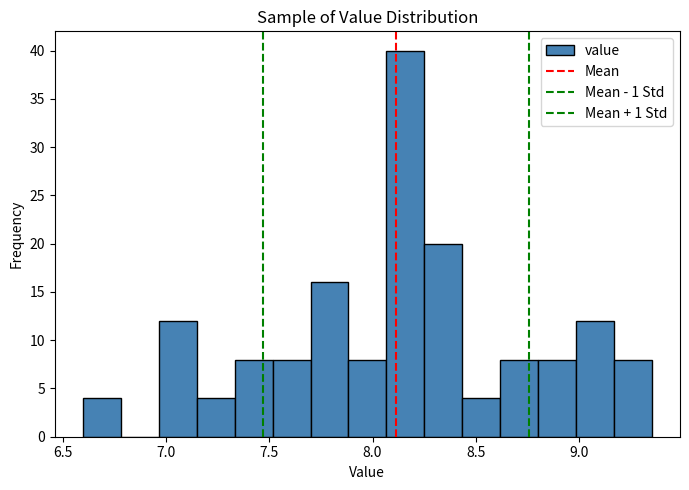

Around what value on the x-axis is the tallest bar? Give the approximate position of its centre, as read against the axis.

8.15